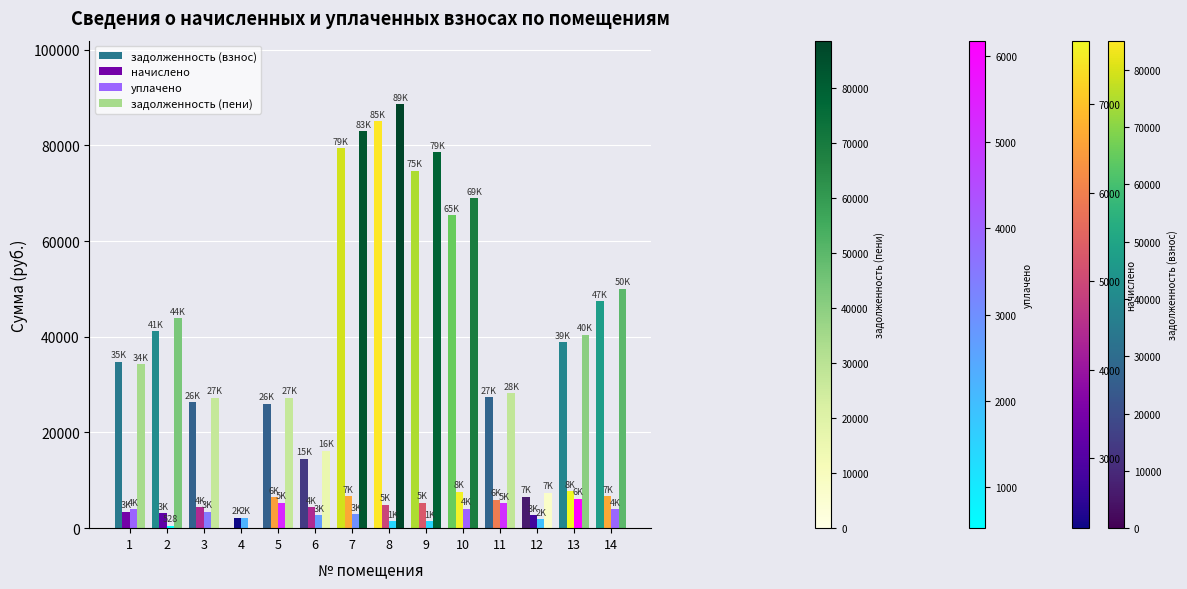

What is the greatest value displayed?

88622.4